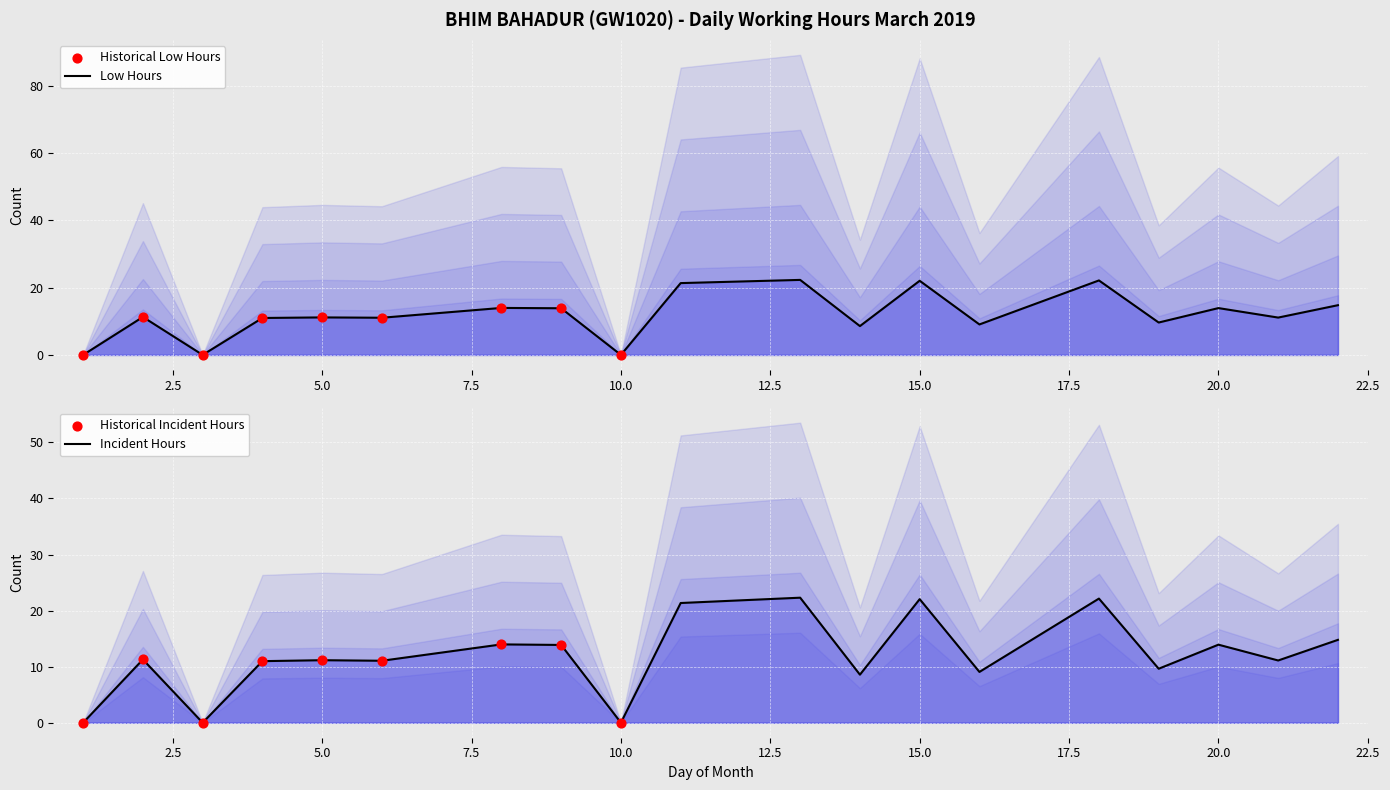

What is the change in value from 1 to 15?

+22.0